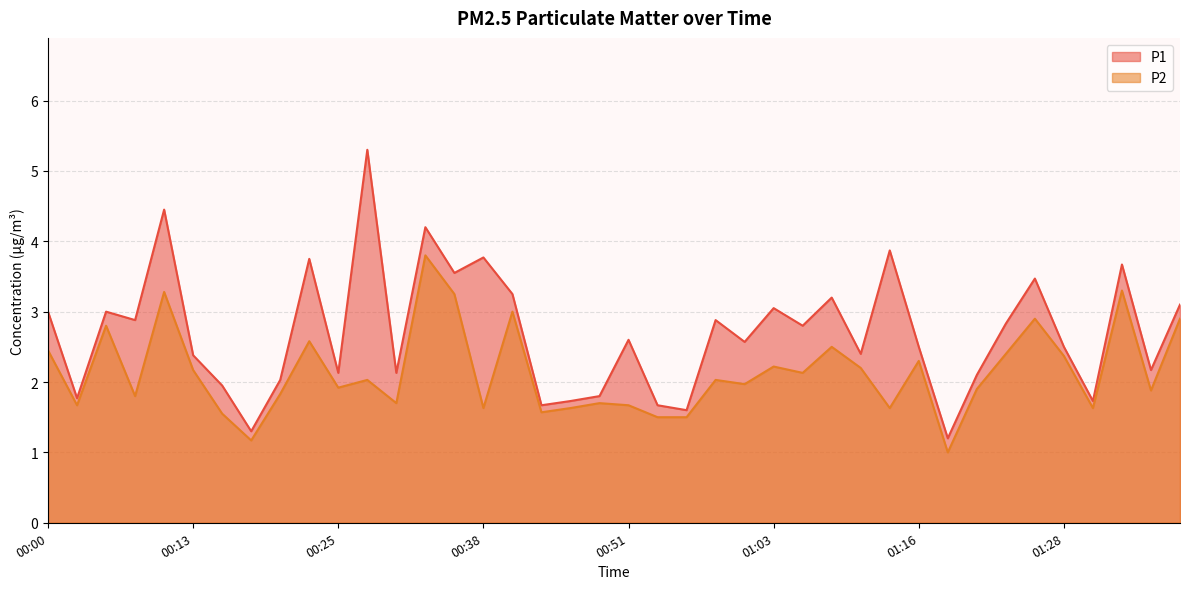

The value of P2 at 01:18 is 1.0. True or false?

True